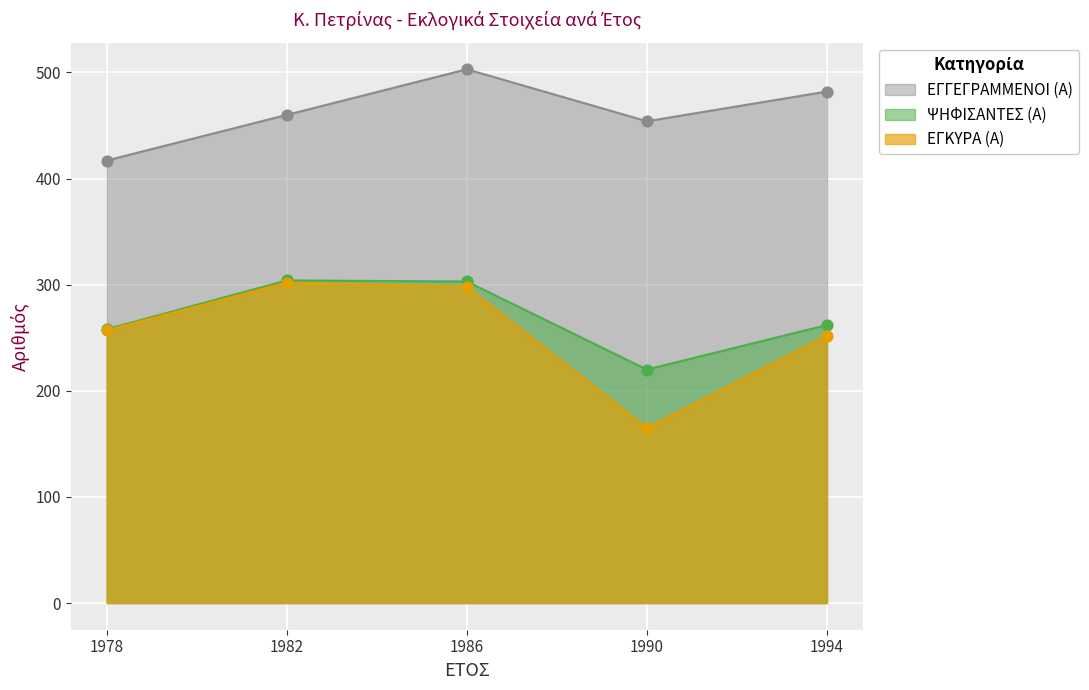

Which series has the widest spread of Y values?

ΕΓΚΥΡΑ (Α)